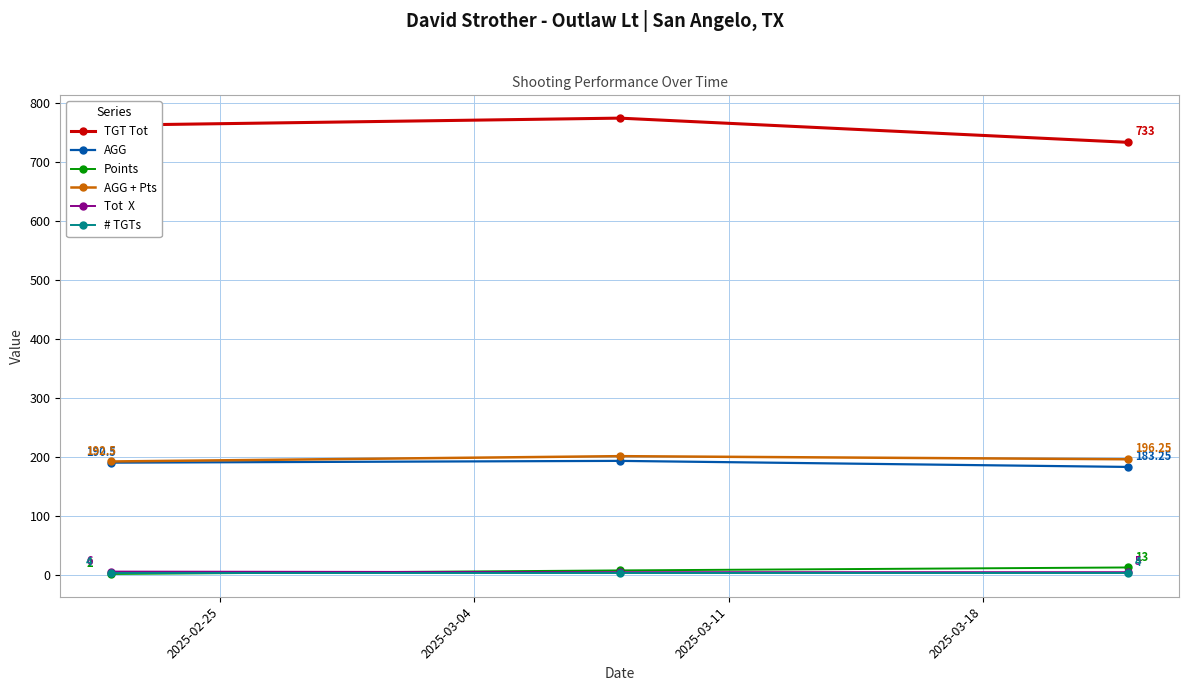

Count the number of data series in this chart.

6